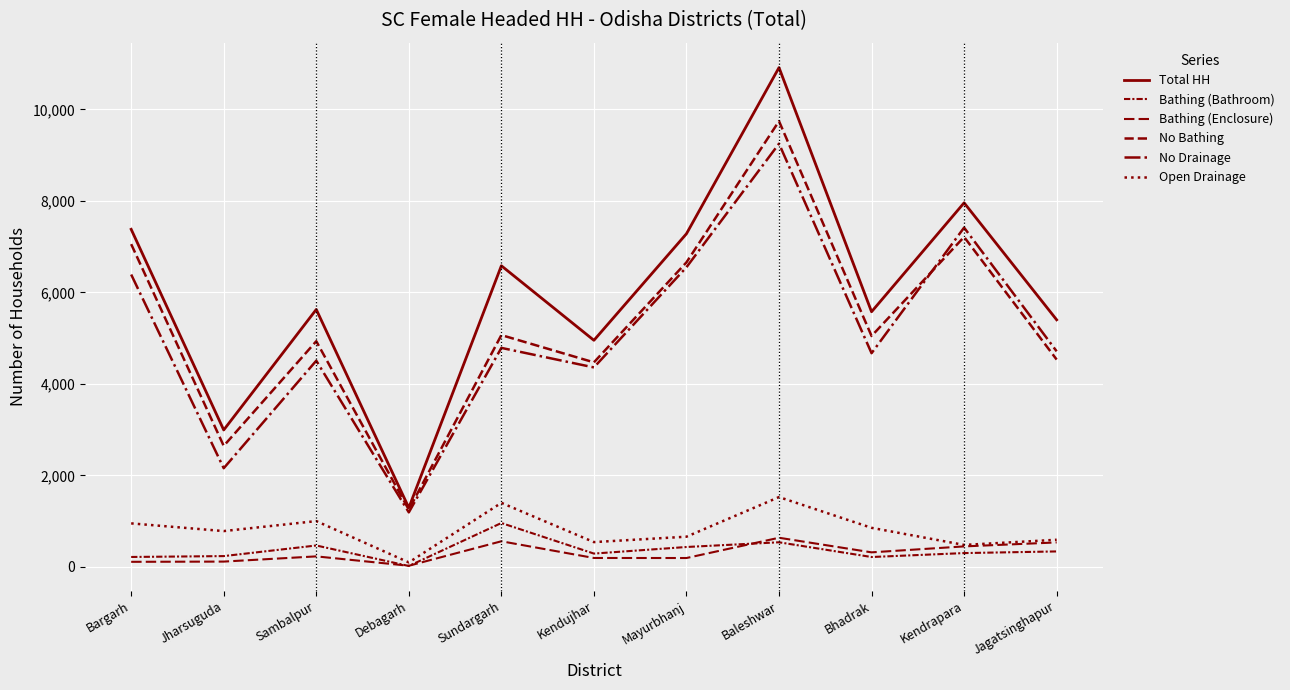

True or false: Bathing (Enclosure) and Bathing (Bathroom) cross at least once.

True